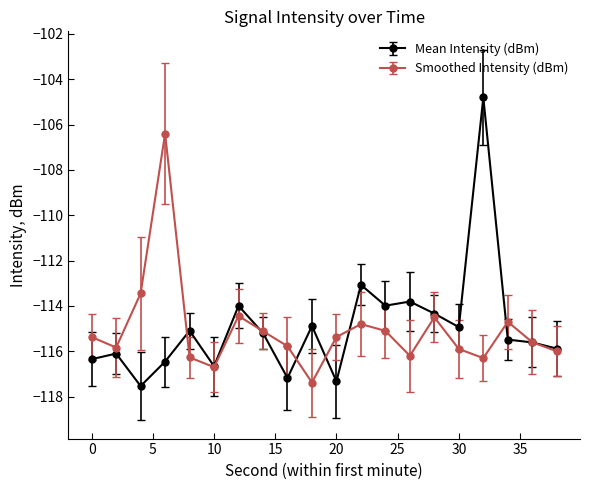

Does the chart display data point markers on the line(s)?

Yes